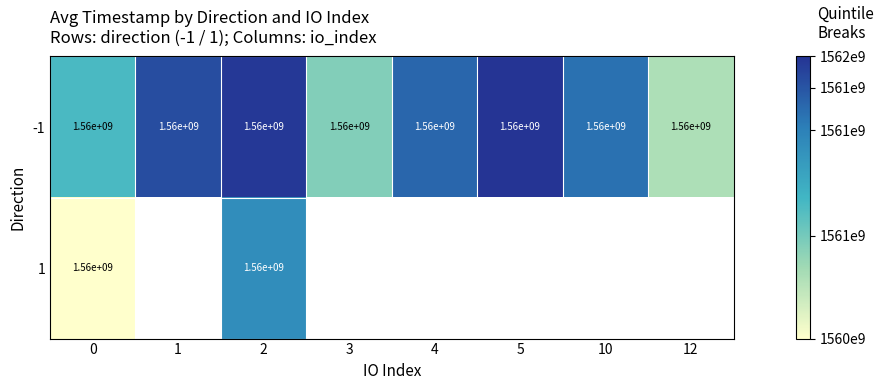

The -1 series shows 1560000000 at 4. True or false?

True